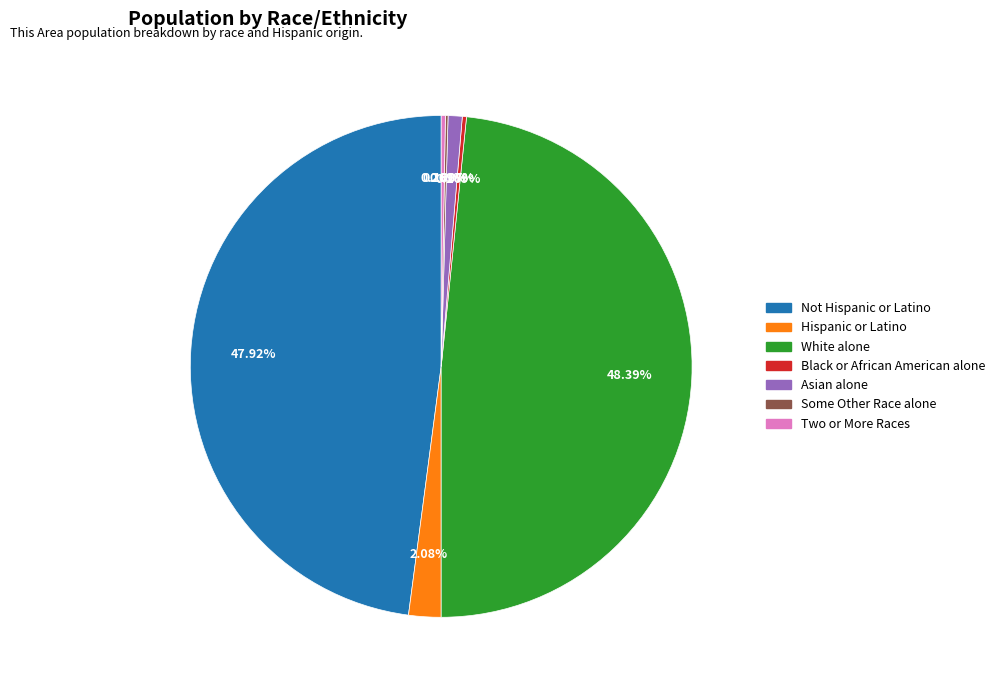

Is there a majority slice in this chart?

No